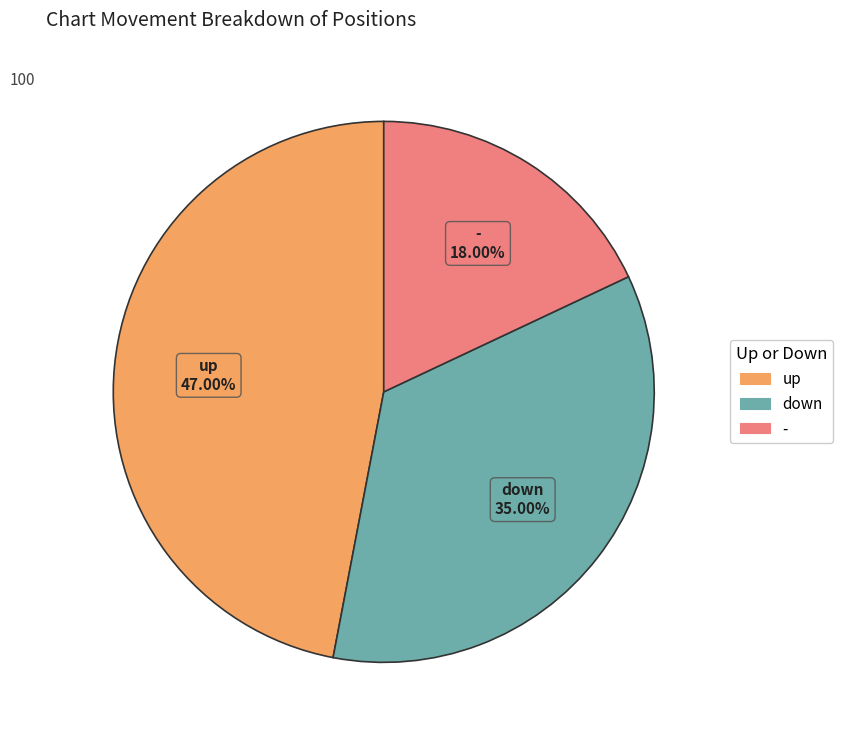

Is there a majority slice in this chart?

No